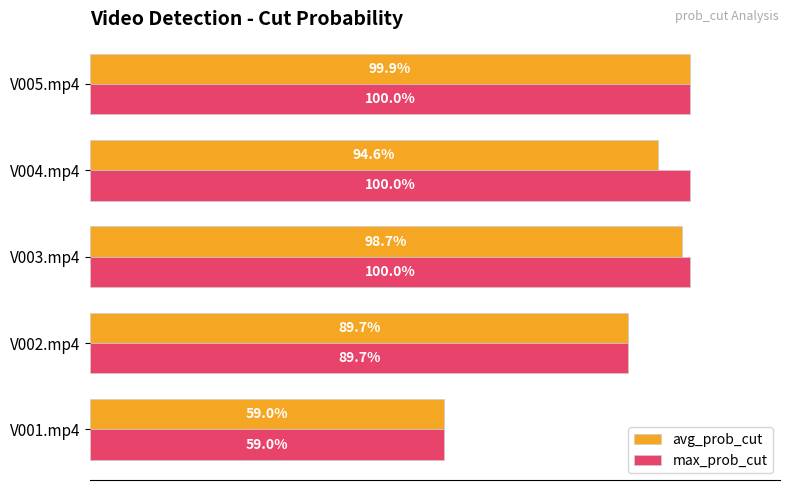

How many bars are there in each group?

2